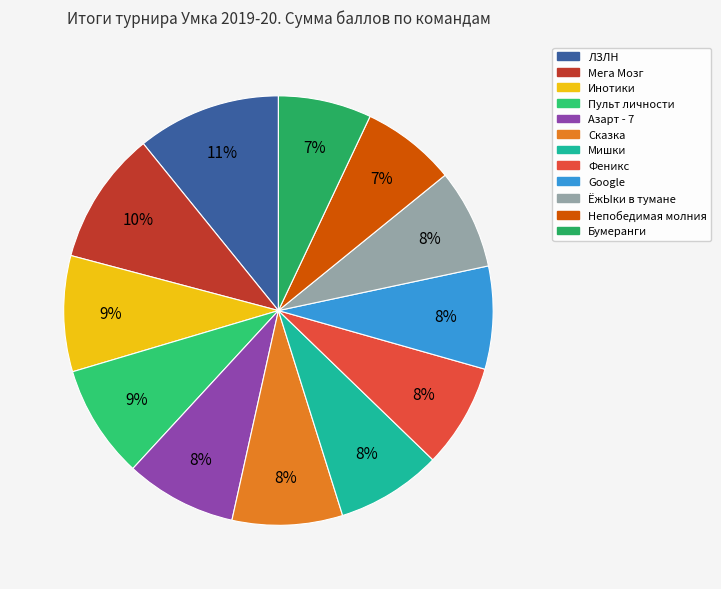

Does any single category account for the majority?

No